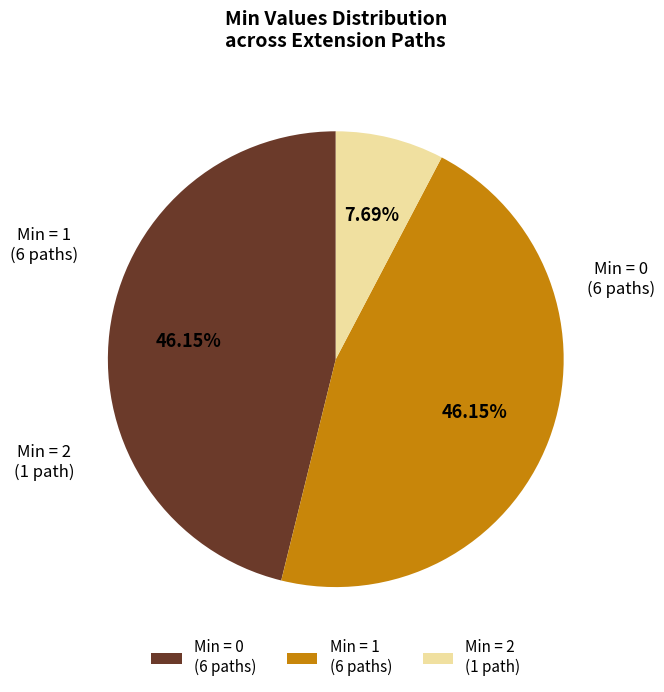

Combined, do Min = 0 (6 paths) and Min = 2 (1 path) account for over 50%?

Yes